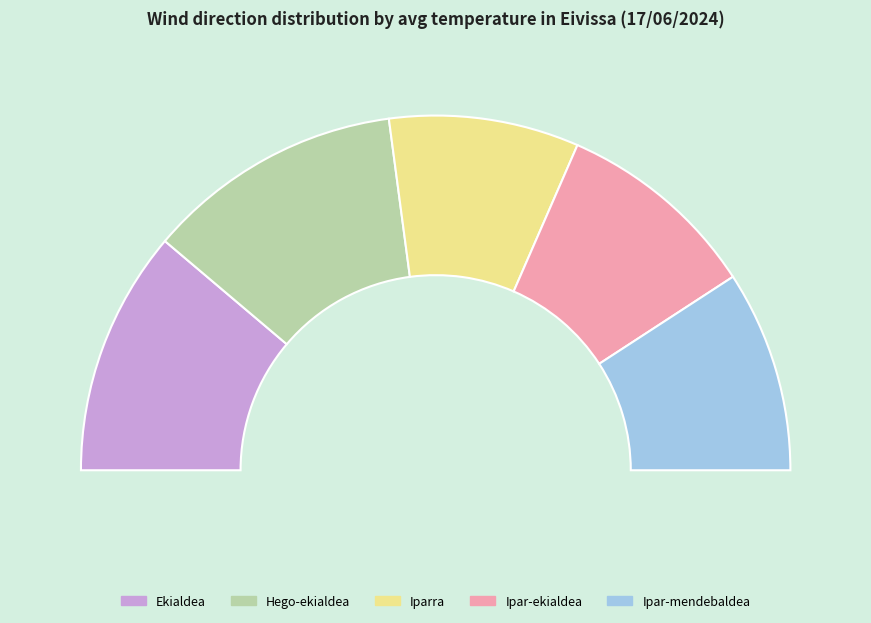

Count the number of slices in the pie.

5